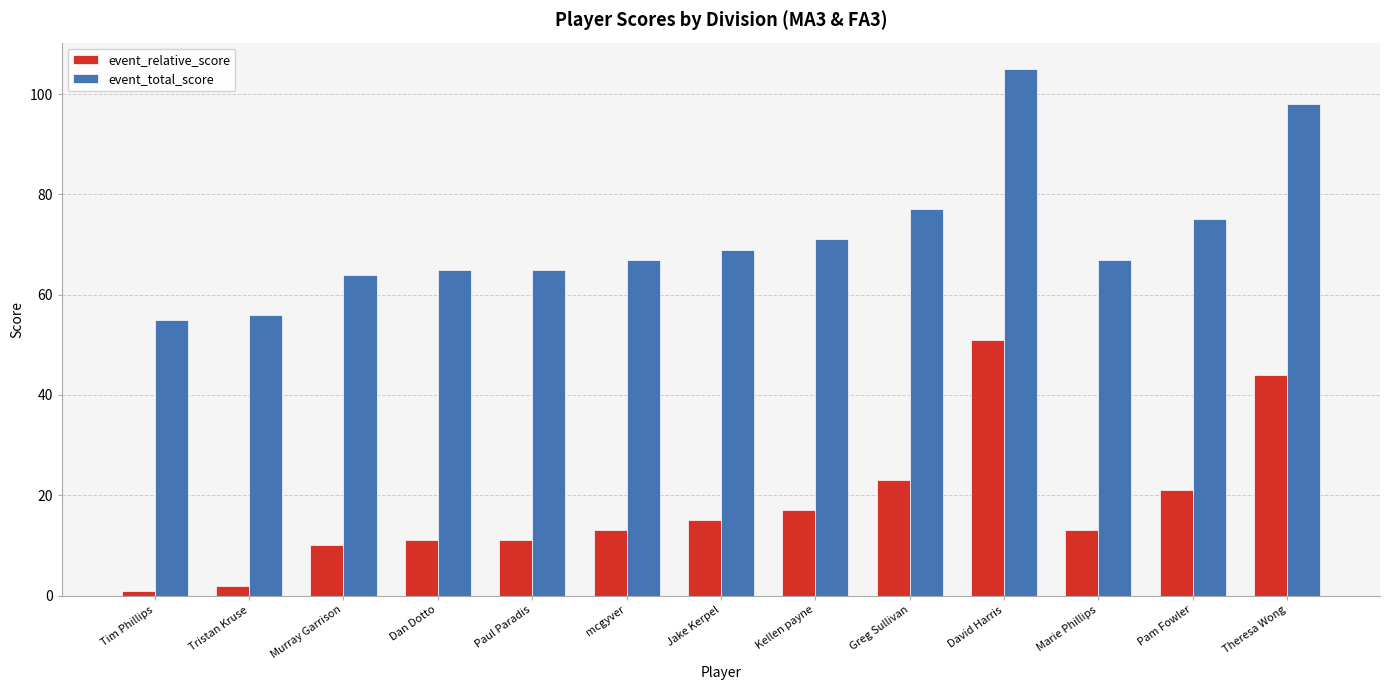

Rank the series by their maximum value, from lowest to highest.

event_relative_score, event_total_score